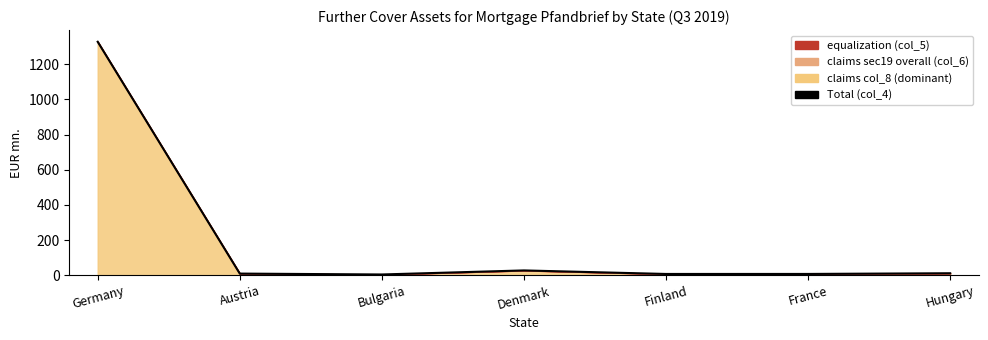

Where does the data first go above 10?

Germany